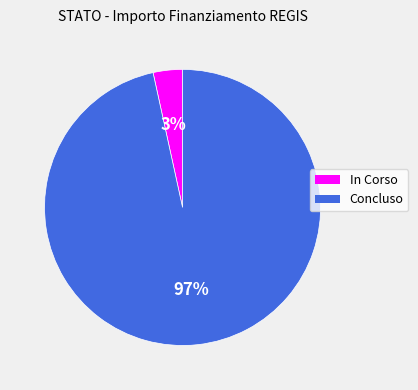

Count the number of slices in the pie.

2